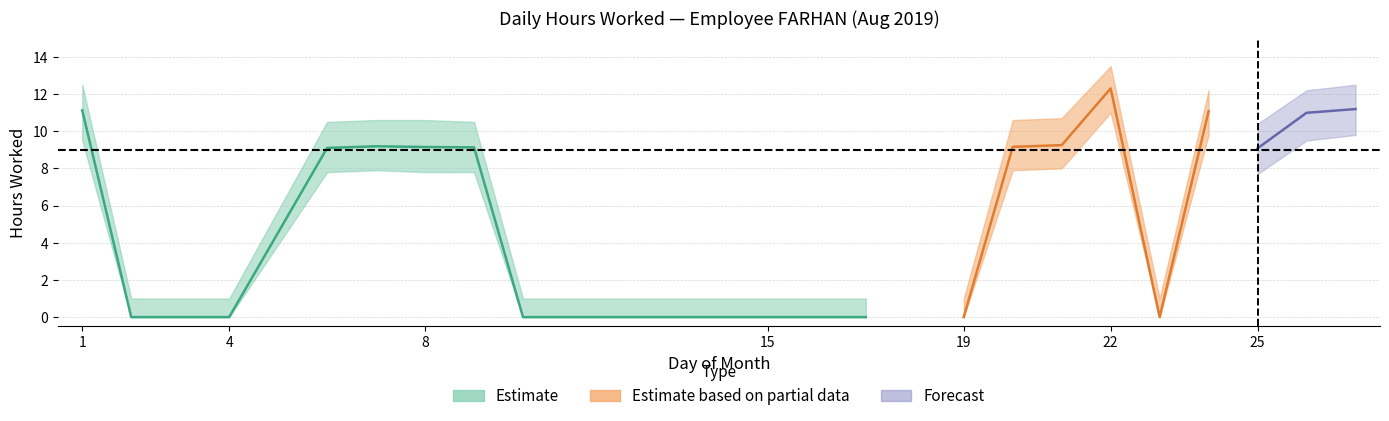

True or false: lower_band has a value of 0.0 at 3.

True